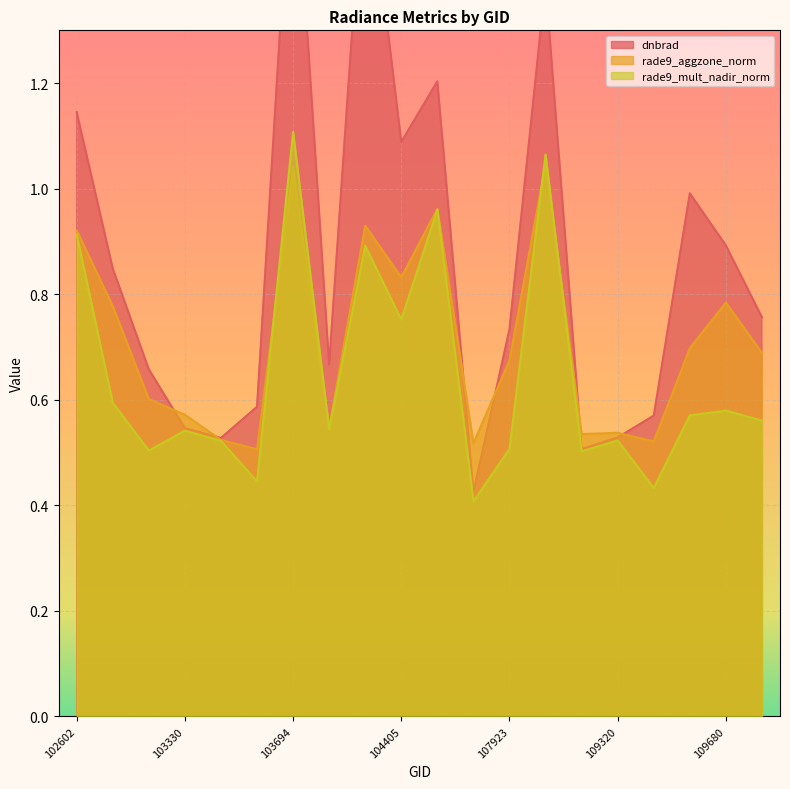

Reading left to right, extract all data points from this chart.

dnbrad: 1.1	0.8	0.7	0.5	0.5	0.6	1.7	0.7	1.7	1.1	1.2	0.4	0.7	1.4	0.5	0.5	0.6	1.0	0.9	0.8
rade9_aggzone_norm: 0.9	0.8	0.6	0.6	0.5	0.5	1.0	0.5	0.9	0.8	1.0	0.5	0.7	1.0	0.5	0.5	0.5	0.7	0.8	0.7
rade9_mult_nadir_norm: 0.9	0.6	0.5	0.5	0.5	0.4	1.1	0.5	0.9	0.8	1.0	0.4	0.5	1.1	0.5	0.5	0.4	0.6	0.6	0.6